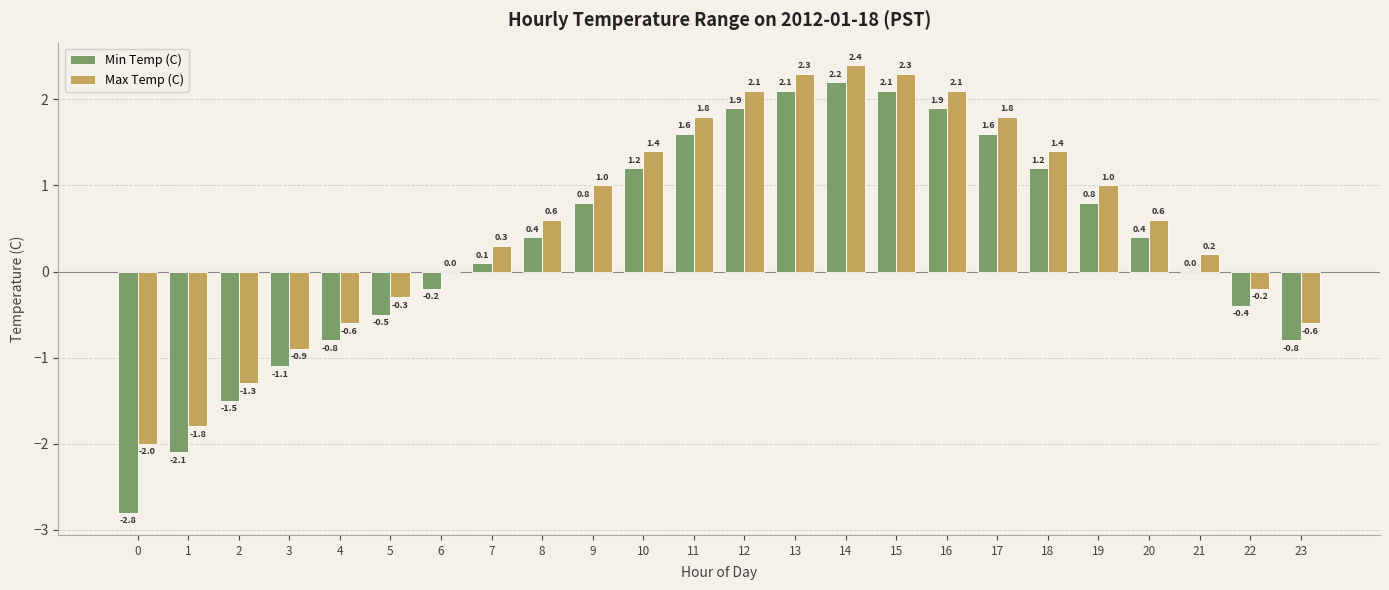

What is the total value across all series at 2?

-2.8